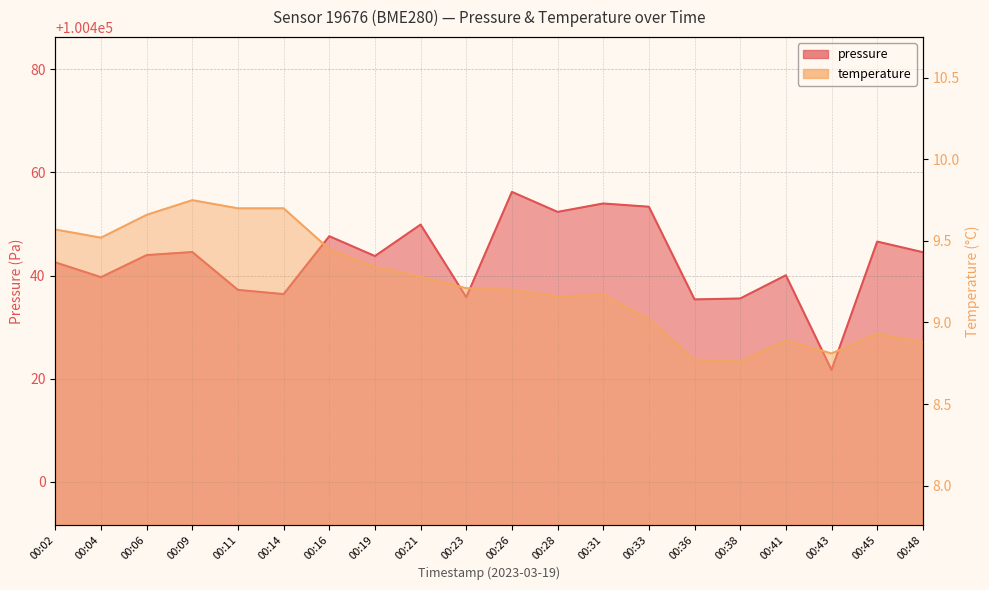

Is the value of pressure at 00:06 greater than the value of temperature at 00:02?

Yes